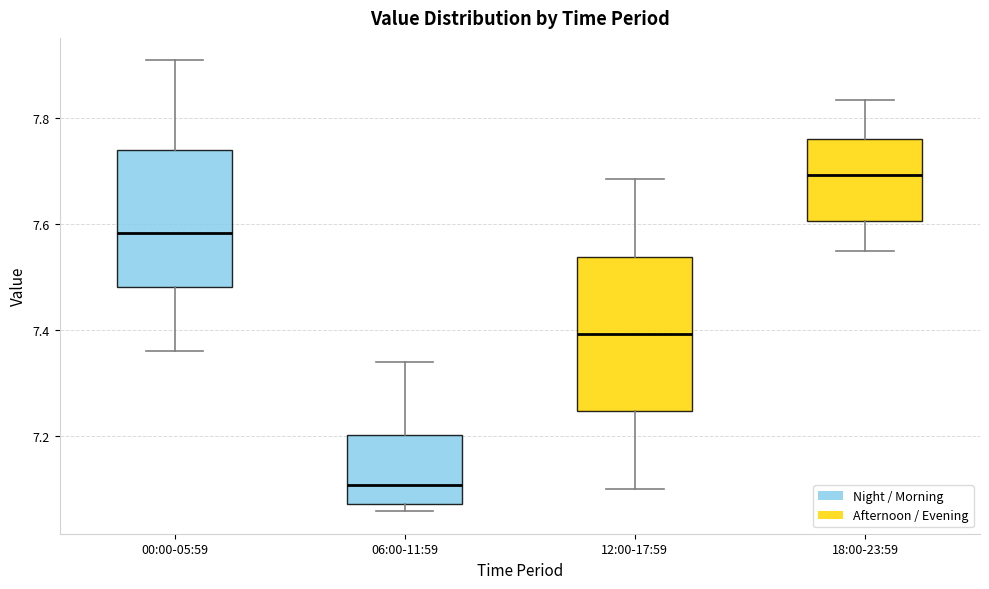

Which box's median line is the lowest?

06:00-11:59